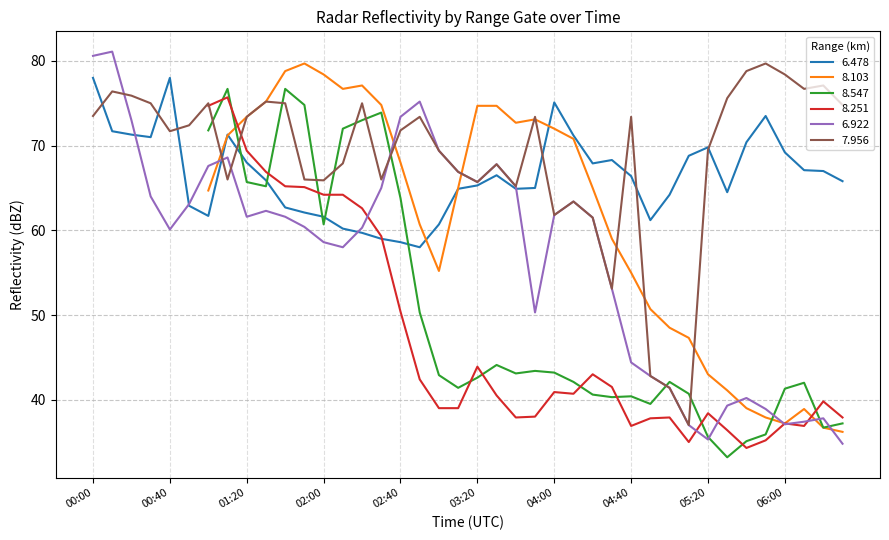

How many data points in 7.956 are less than 72?

20